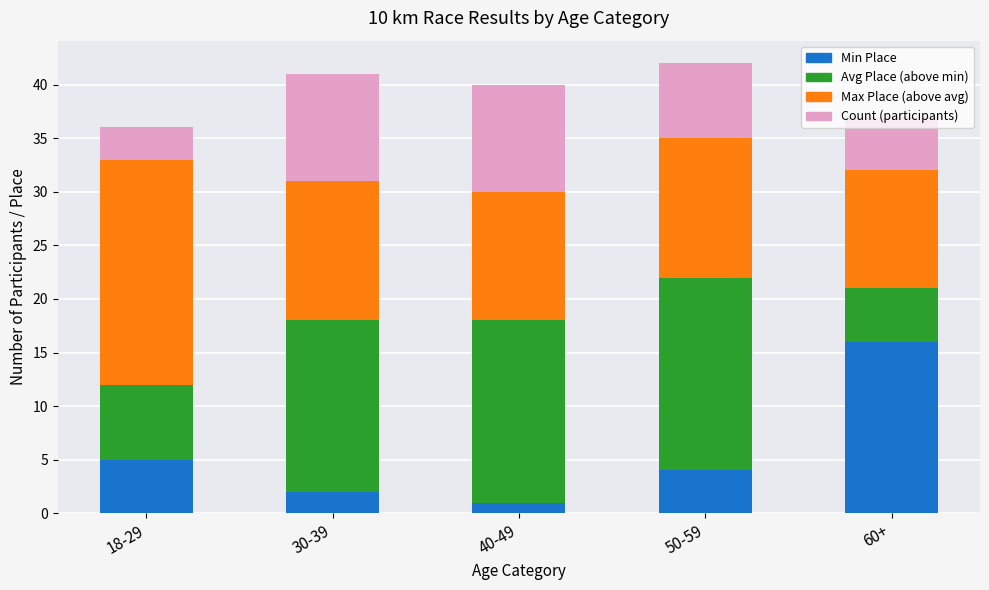

Rank the categories by Min Place value from lowest to highest.

40-49, 30-39, 50-59, 18-29, 60+